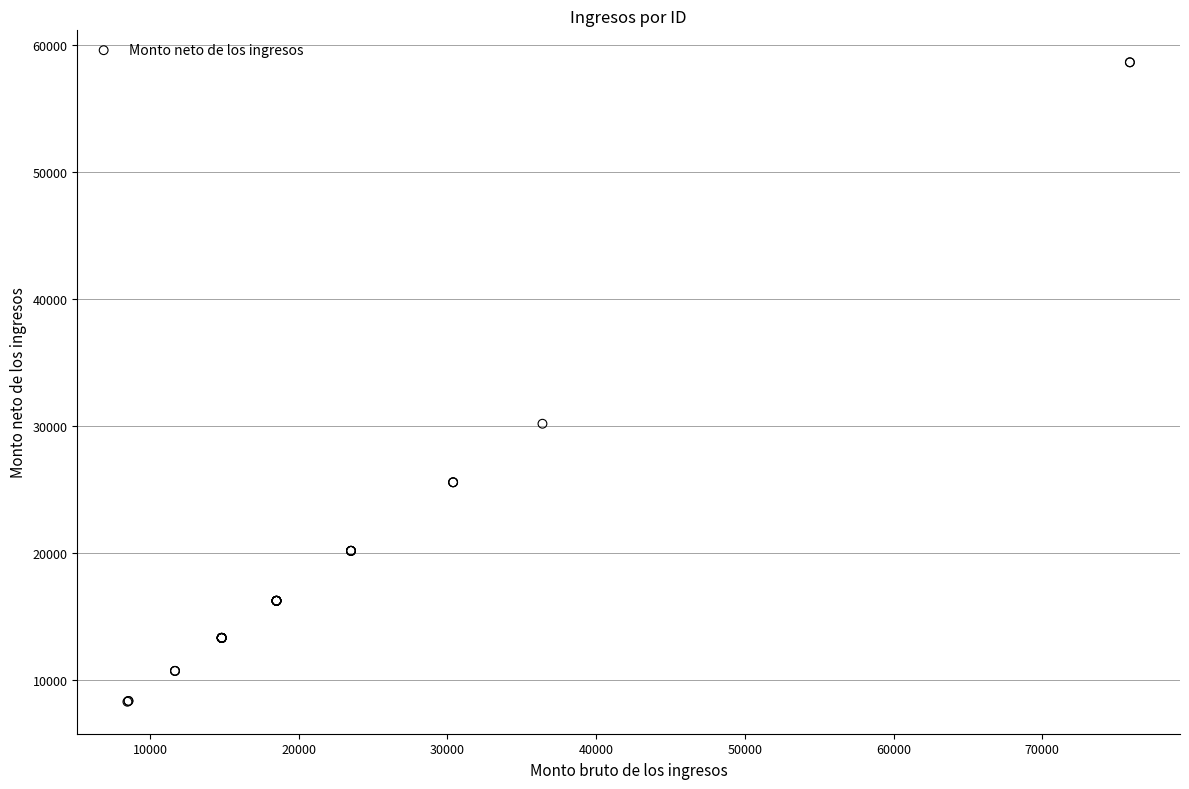

What Y value in the scatter plot is closest to 33458?

30172.3